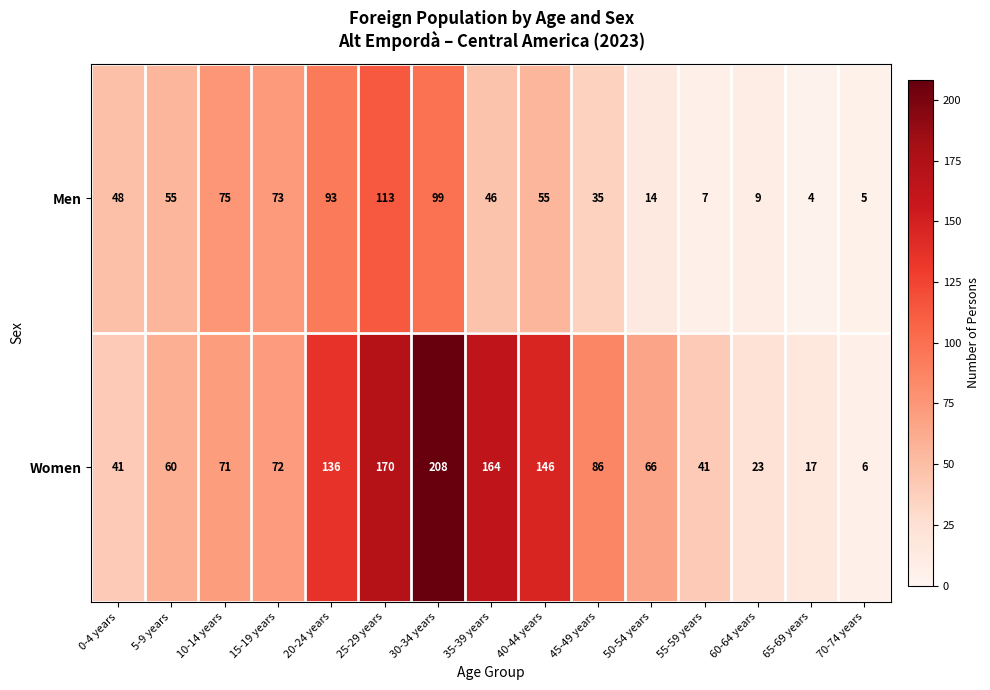

How many series are shown in this chart?

2